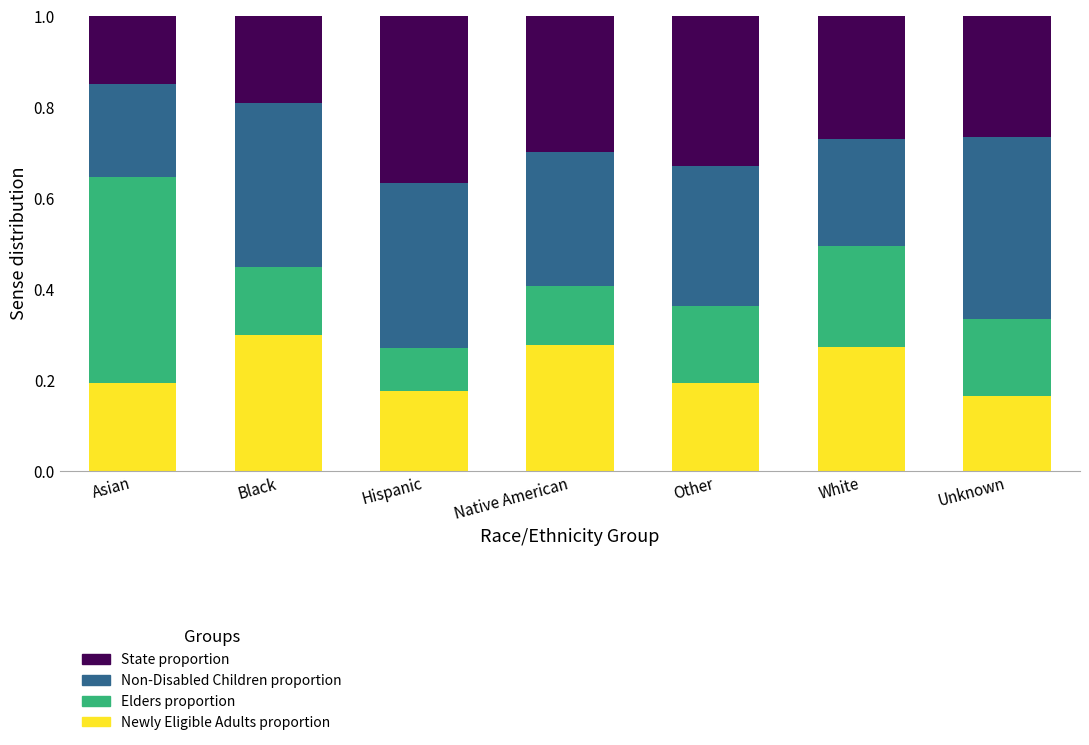

What is the total value across all series at Black?

1.0